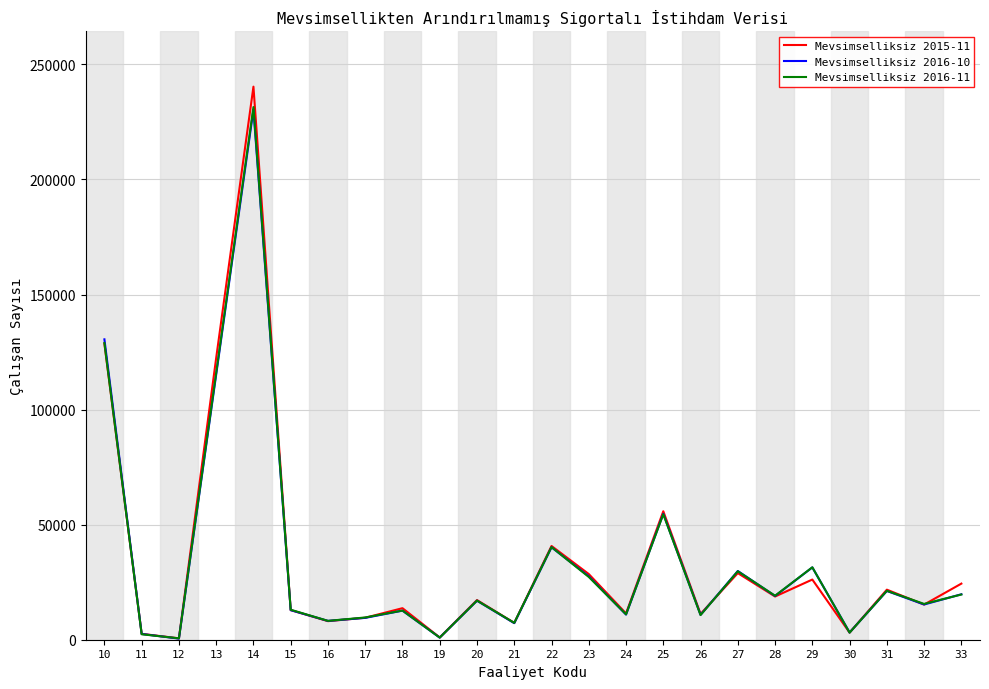

What is the total value across all series at 20?

51189